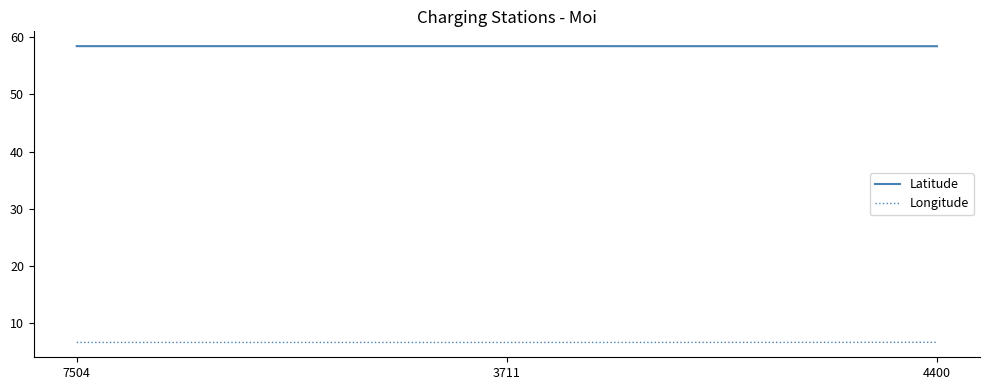

What is the greatest value displayed?

58.5